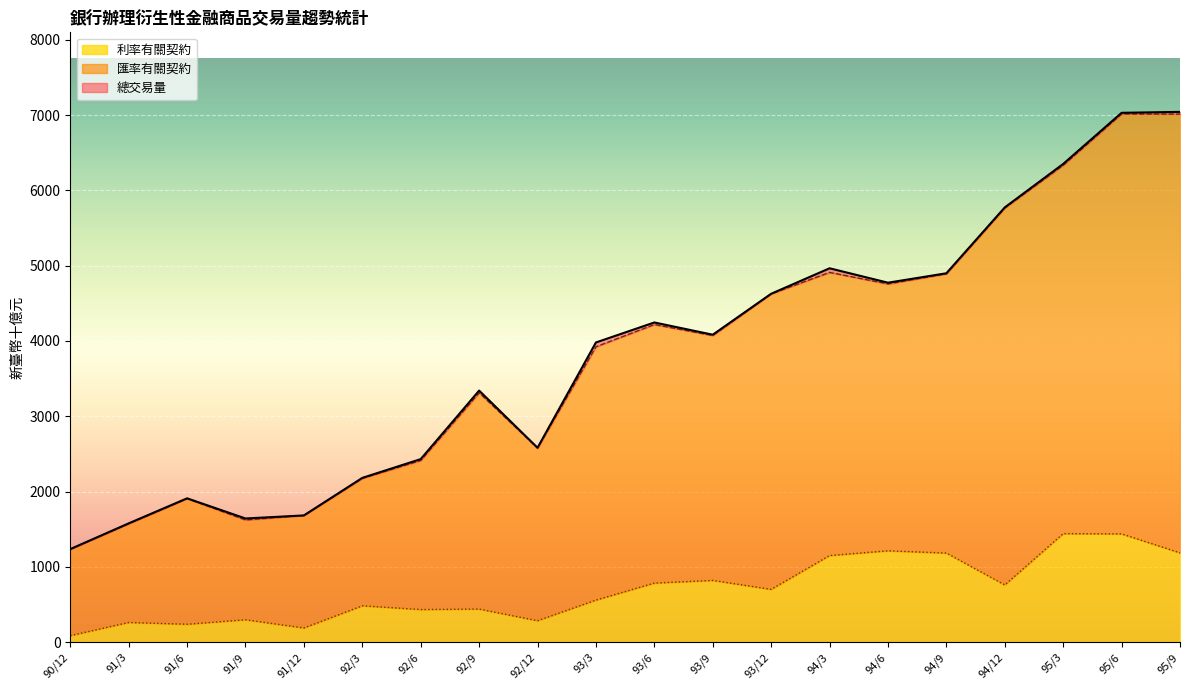

Reading left to right, transcribe all the data shown in this chart.

總交易量: 90/12=1235.7	91/3=1577.8	91/6=1910.1	91/9=1642.5	91/12=1683.2	92/3=2181.7	92/6=2431.1	92/9=3340.8	92/12=2581.6	93/3=3980.0	93/6=4245.5	93/9=4083.0	93/12=4626.7	94/3=4965.0	94/6=4773.6	94/9=4898.8	94/12=5773.3	95/3=6350.6	95/6=7029.6	95/9=7042.0
匯率有關契約: 90/12=1235.2	91/3=1572.5	91/6=1906.9	91/9=1623.3	91/12=1683.2	92/3=2175.8	92/6=2413.6	92/9=3311.9	92/12=2577.9	93/3=3923.6	93/6=4218.5	93/9=4072.8	93/12=4625.4	94/3=4910.7	94/6=4757.7	94/9=4891.7	94/12=5765.7	95/3=6334.0	95/6=7014.5	95/9=7012.5
利率有關契約: 90/12=86.1	91/3=261.2	91/6=237.8	91/9=297.3	91/12=188.1	92/3=482.4	92/6=433.0	92/9=439.1	92/12=284.5	93/3=558.4	93/6=784.3	93/9=819.9	93/12=700.8	94/3=1150.2	94/6=1213.3	94/9=1183.0	94/12=759.7	95/3=1441.2	95/6=1437.9	95/9=1185.9